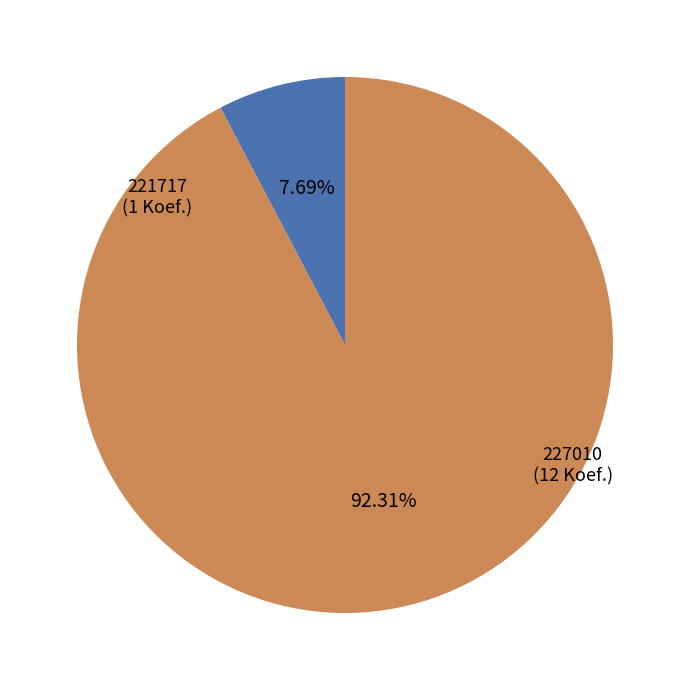

Does any single category account for the majority?

Yes